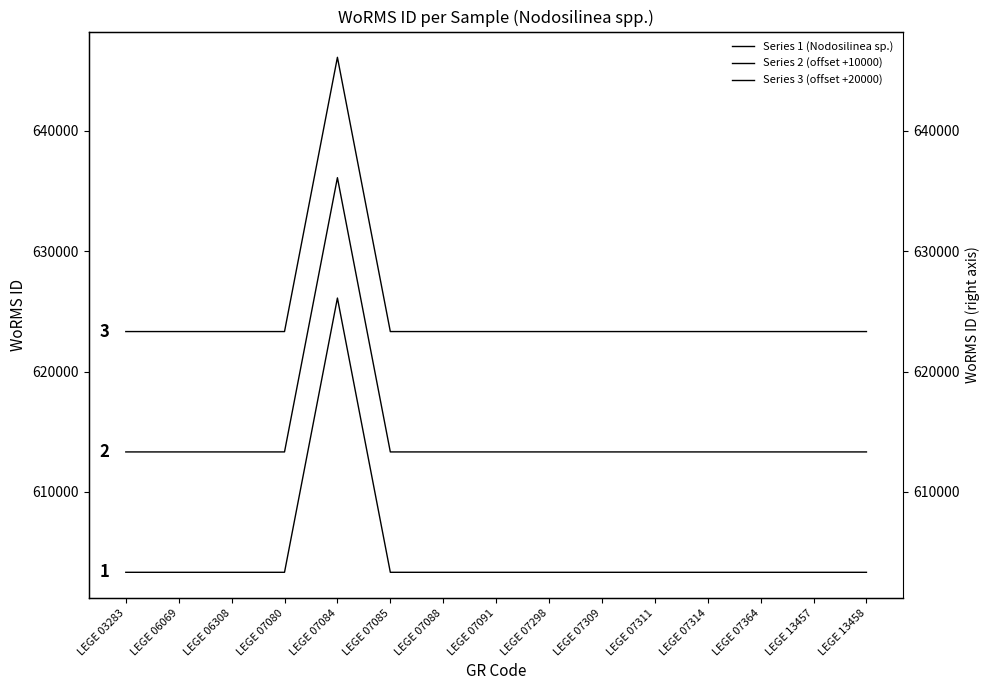

What is the sum of all Series 3 (offset +20000) values?

9372599